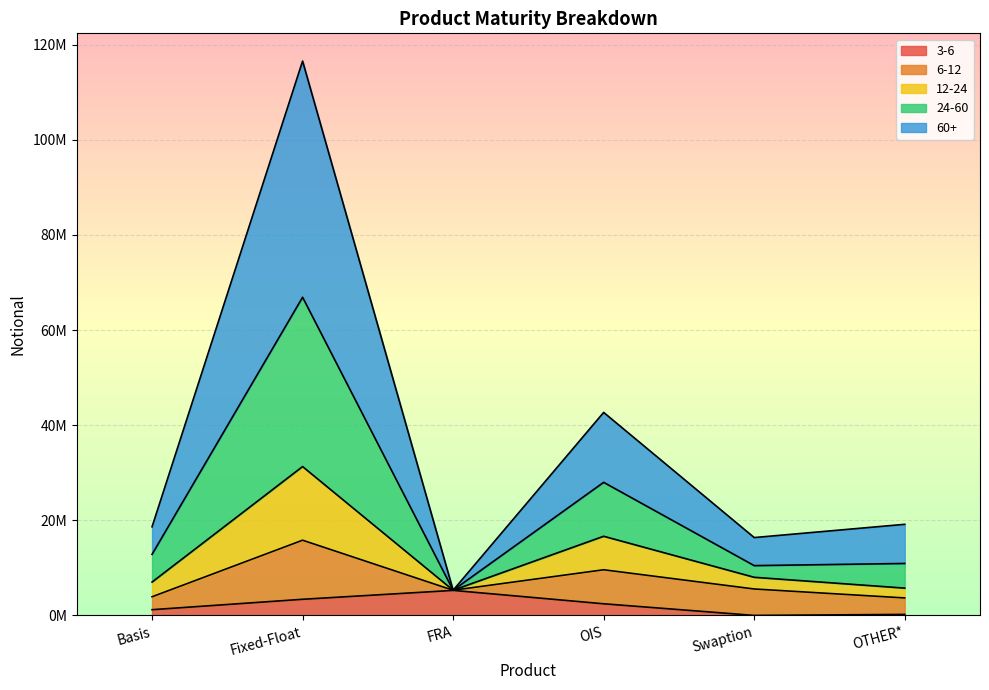

What value does the 3-6 series have at FRA, to the nearest 50?

5265850